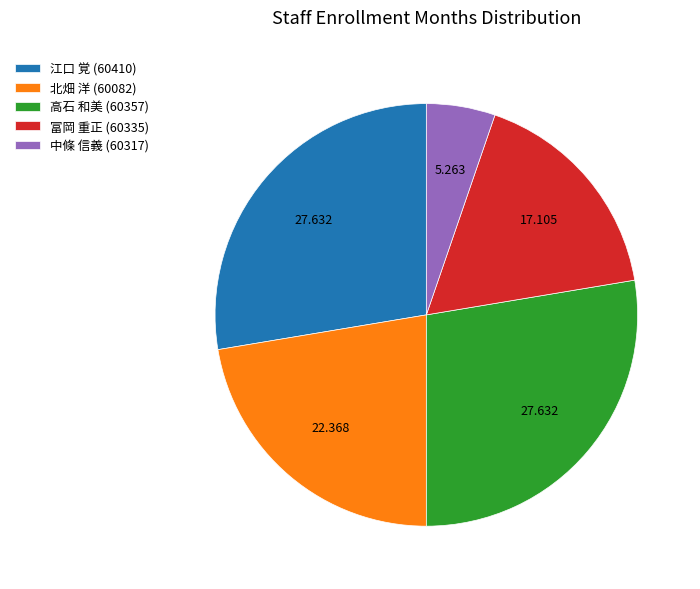

True or false: 高石 和美 (60357) accounts for 28% of the total.

True